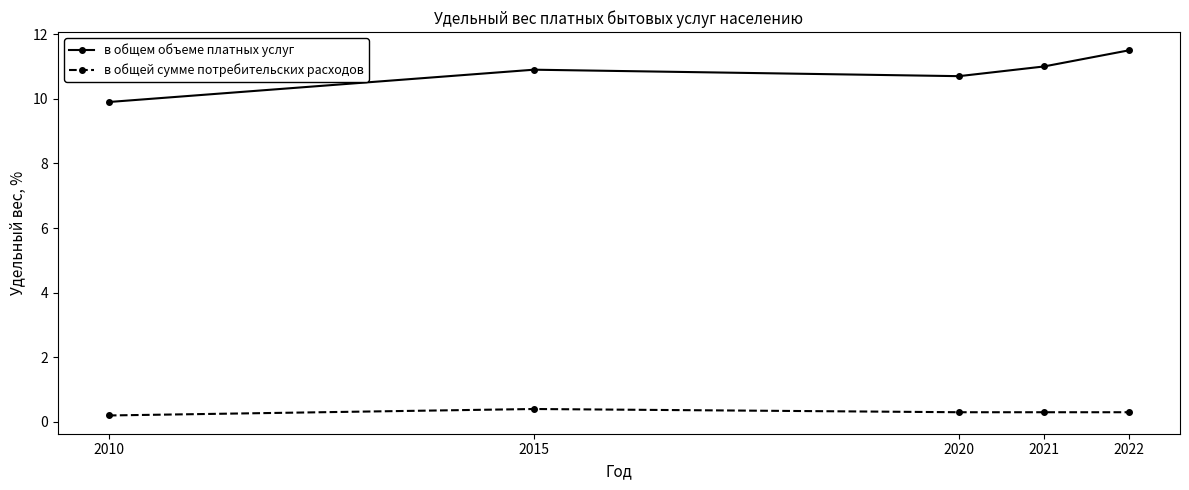

True or false: в общей сумме потребительских расходов and в общем объеме платных услуг cross at least once.

False